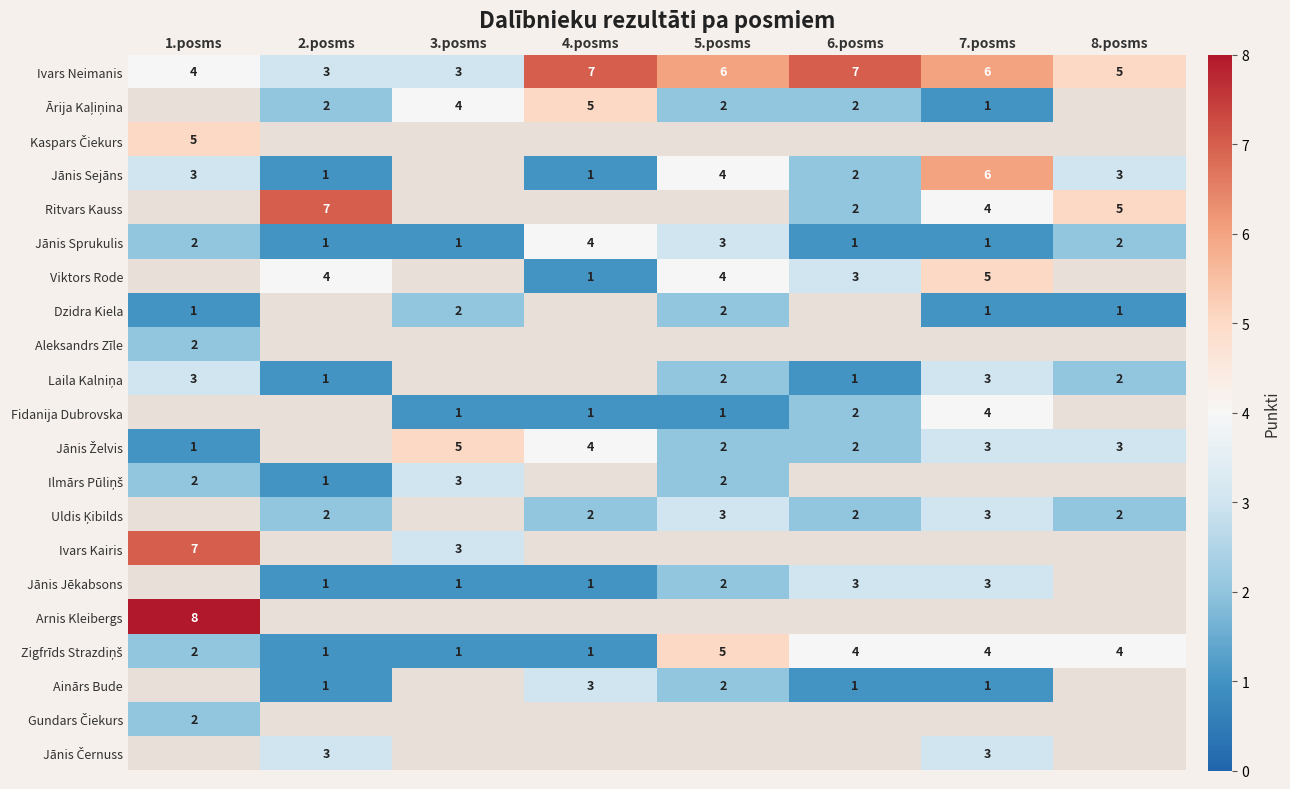

What is the minimum value for Ivars Neimanis?

3